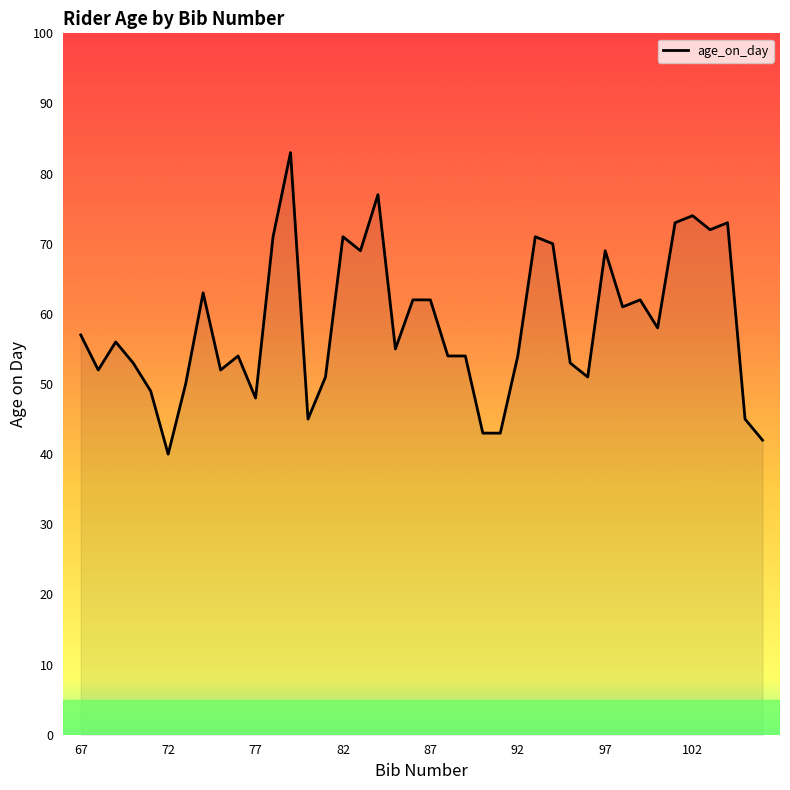

What is the greatest value displayed?

83